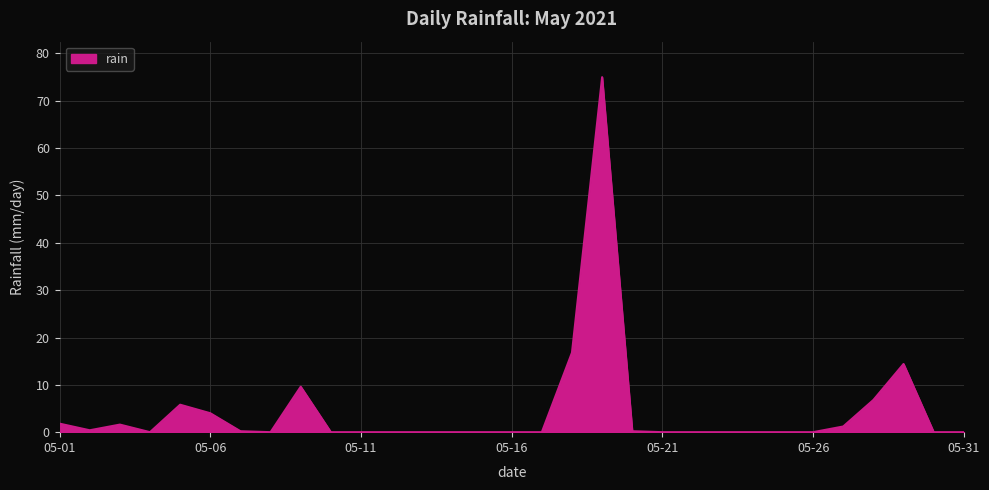

What is the difference between the maximum and minimum values?

75.0